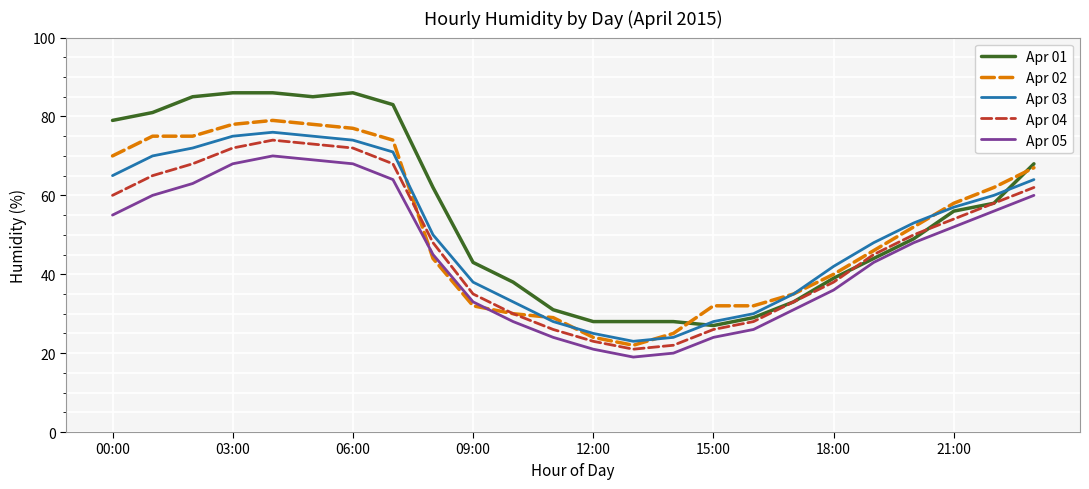

Which series has the largest total across all categories?

Apr 01